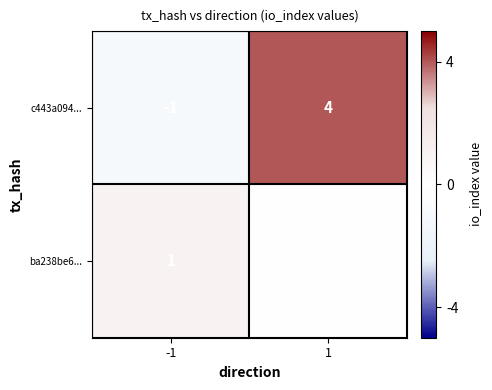

The c443a094... series shows 0 at -1. True or false?

False